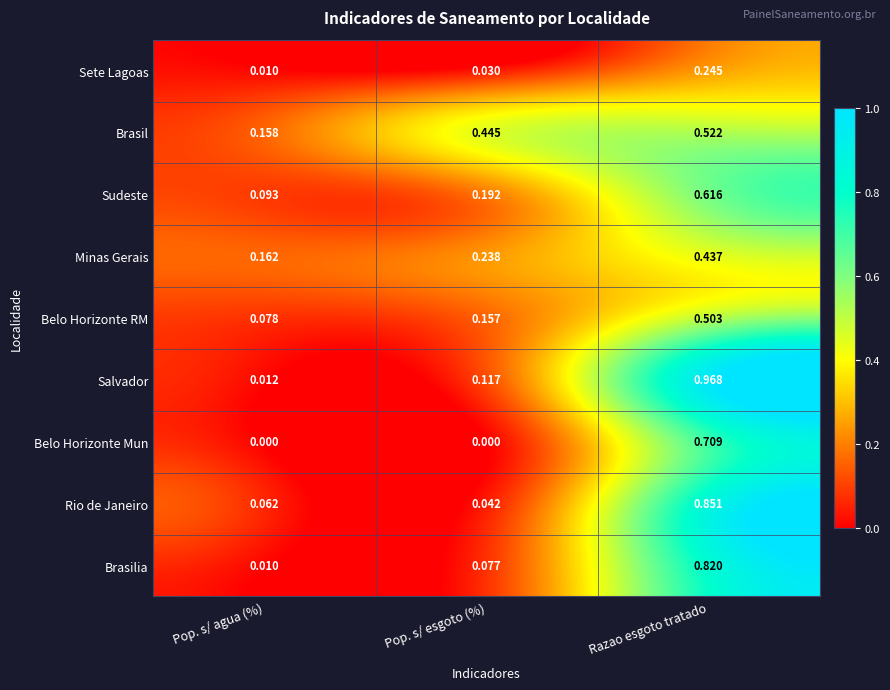

List the series in order of their peak value, highest first.

Salvador, Rio de Janeiro, Brasilia, Belo Horizonte Mun, Sudeste, Brasil, Belo Horizonte RM, Minas Gerais, Sete Lagoas